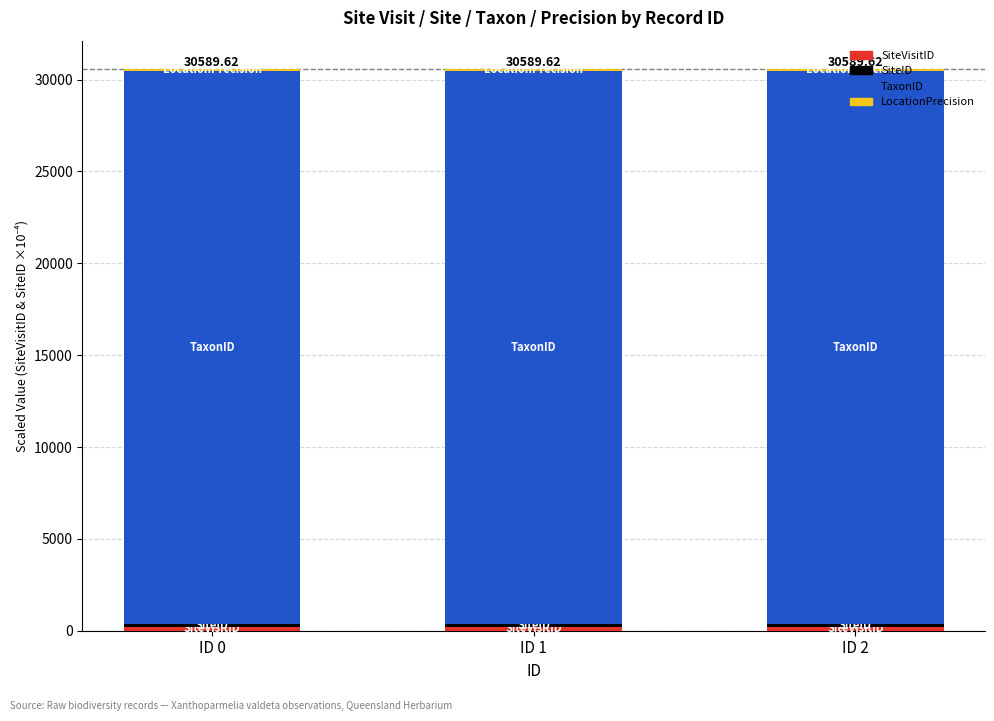

What is the approximate value of LocationPrecision at ID 1?

100.0